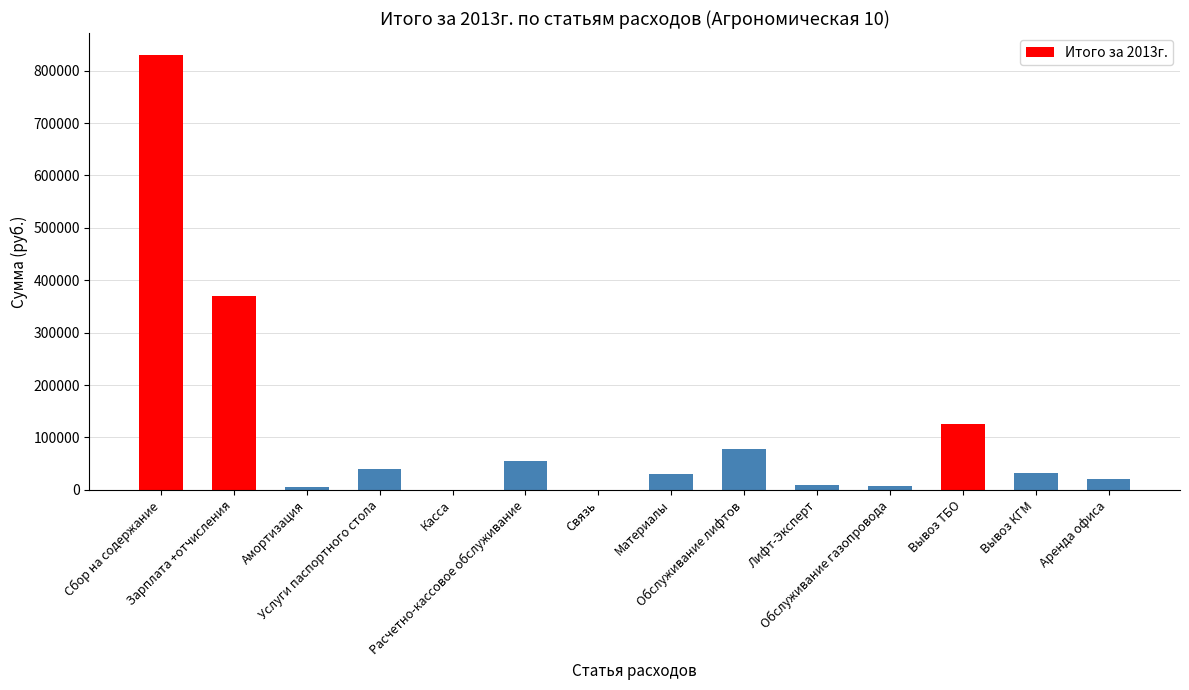

Between Вывоз КГМ and Обслуживание газопровода, which is larger?

Вывоз КГМ